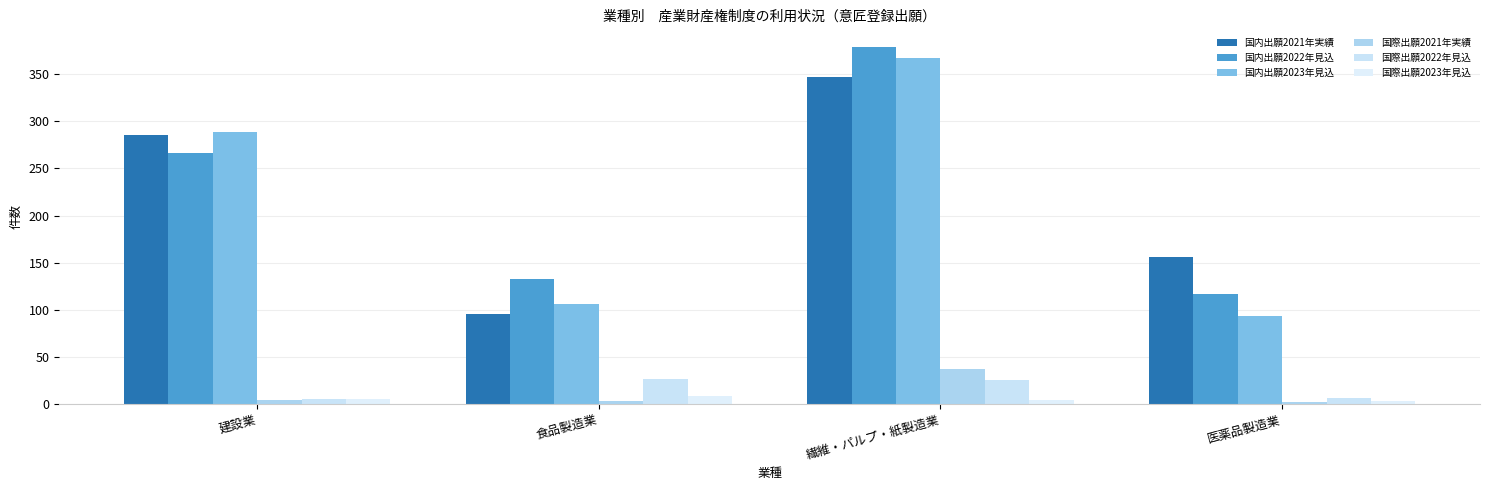

How many values in the 国内出願2023年見込 series are below 289?

2